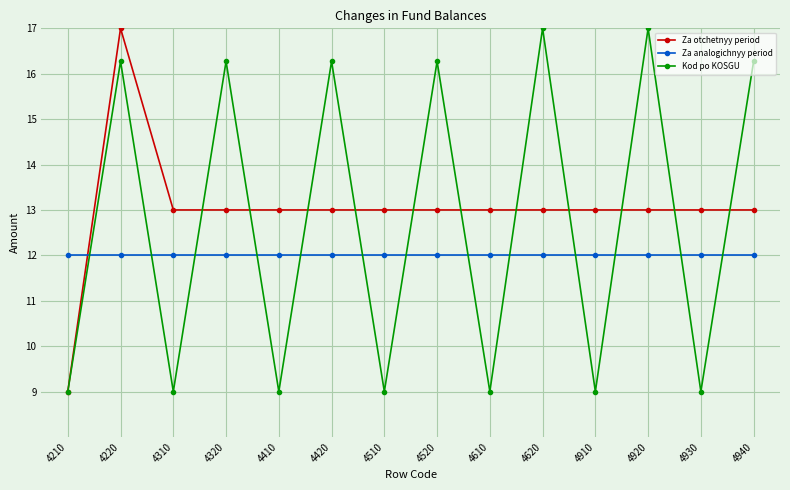

Is this an area chart (filled region under the line)?

No